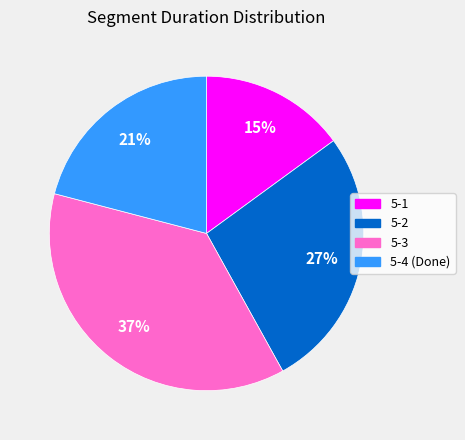

Is there a majority slice in this chart?

No